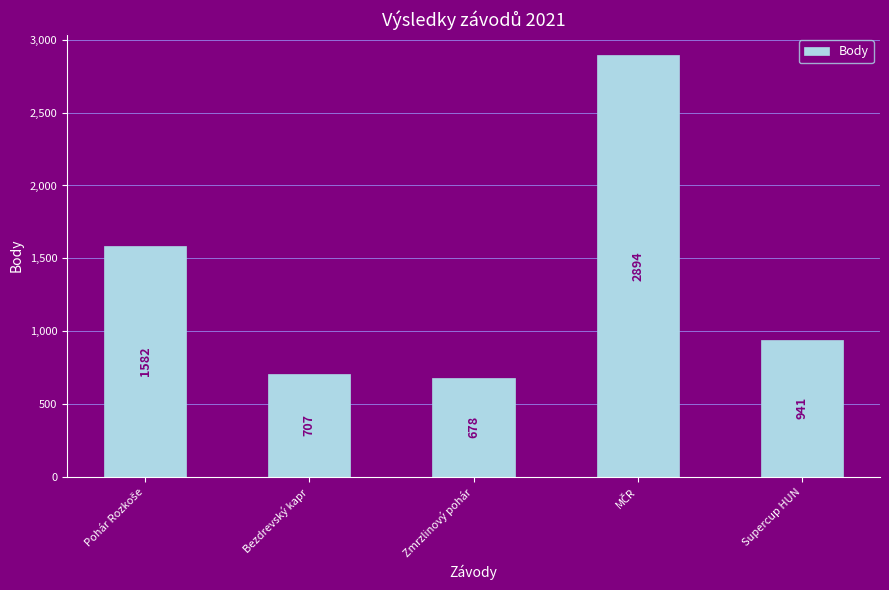

What is the difference between the maximum and minimum values?

2216